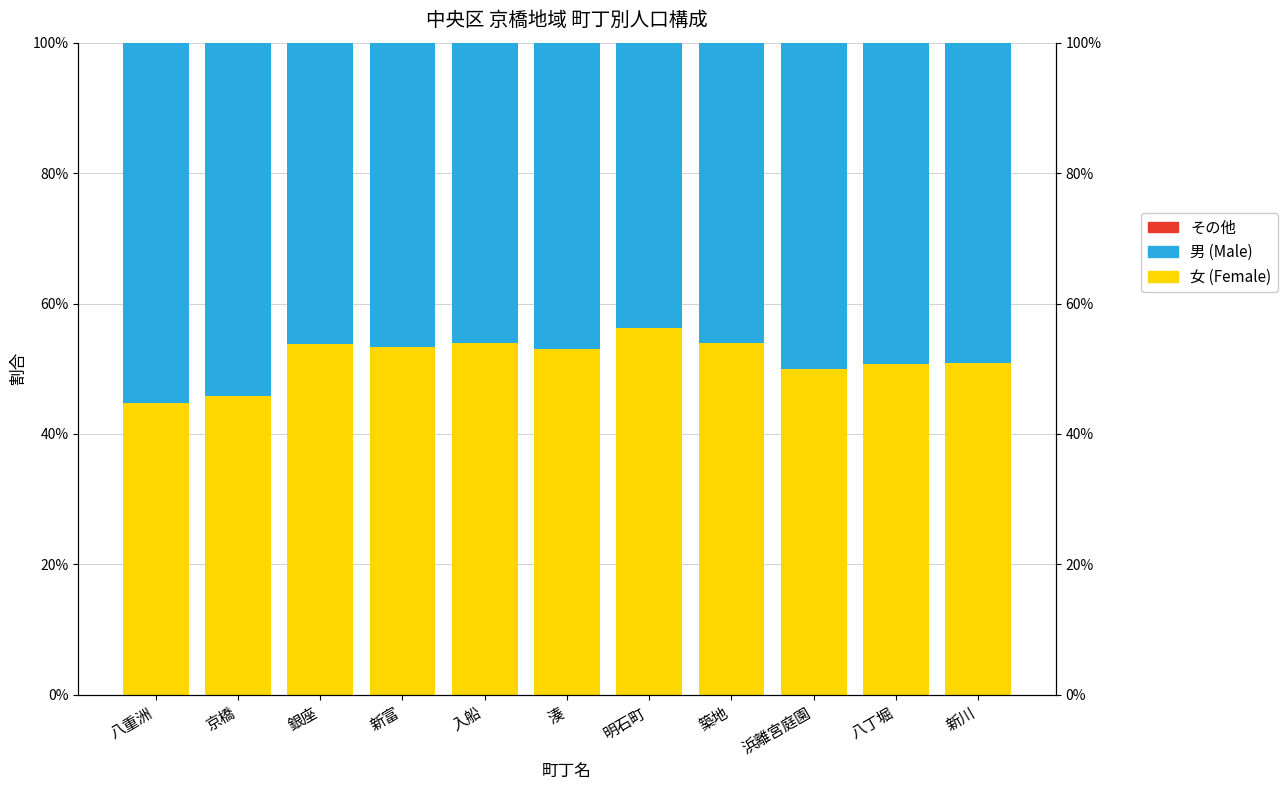

The 女 (Female) series shows 53.0 at 湊. True or false?

True